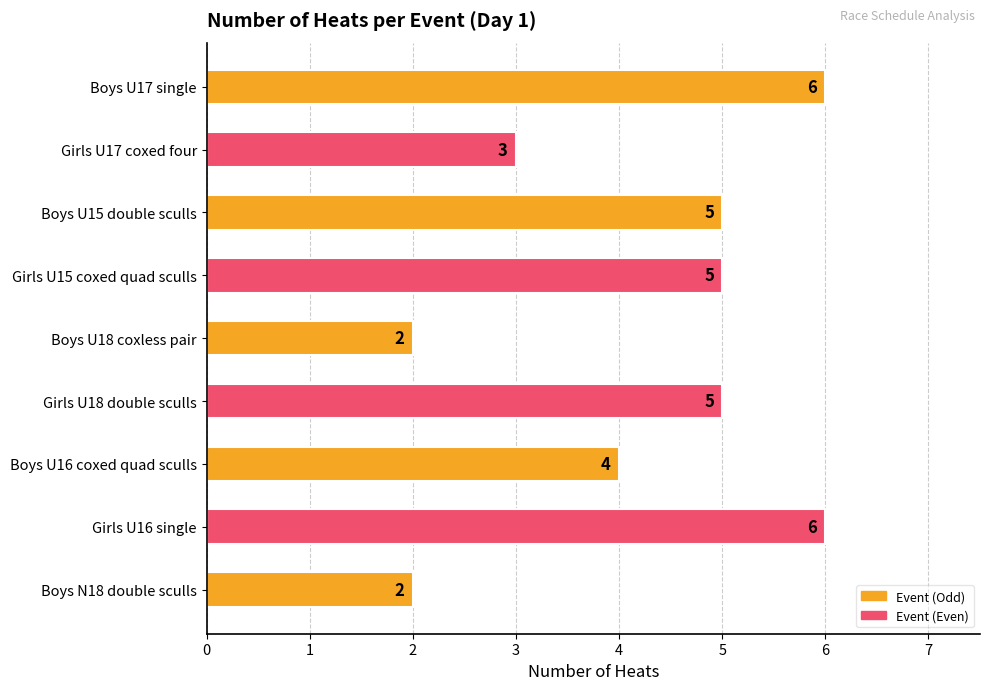

What is the difference between the maximum and minimum values?

4